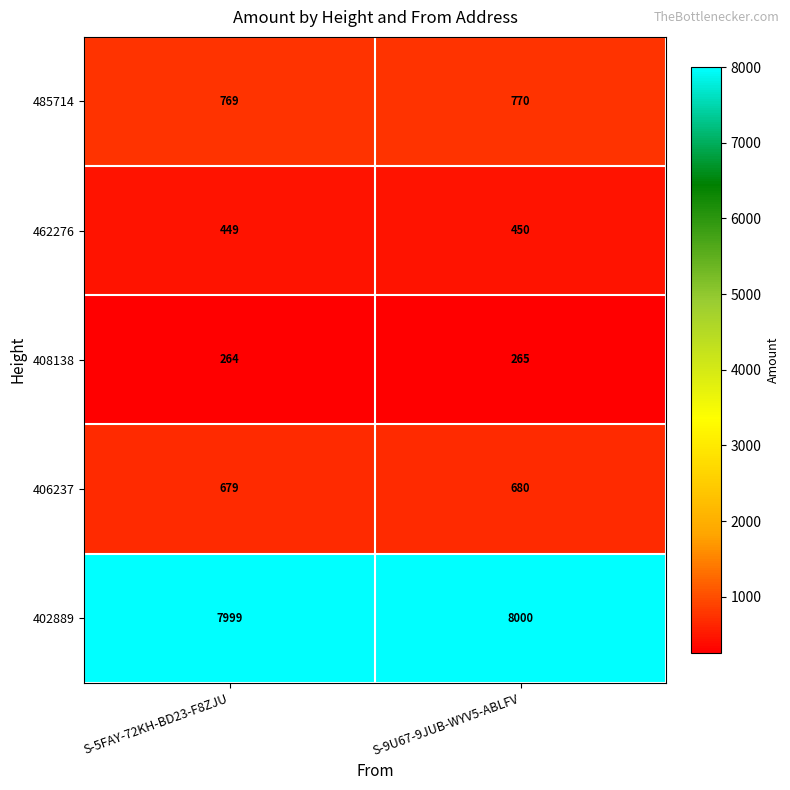

Reading left to right, transcribe all the data shown in this chart.

485714: S-5FAY-72KH-BD23-F8ZJU=769	S-9U67-9JUB-WYV5-ABLFV=770
462276: S-5FAY-72KH-BD23-F8ZJU=449	S-9U67-9JUB-WYV5-ABLFV=450
408138: S-5FAY-72KH-BD23-F8ZJU=264	S-9U67-9JUB-WYV5-ABLFV=265
406237: S-5FAY-72KH-BD23-F8ZJU=679	S-9U67-9JUB-WYV5-ABLFV=680
402889: S-5FAY-72KH-BD23-F8ZJU=7999	S-9U67-9JUB-WYV5-ABLFV=8000